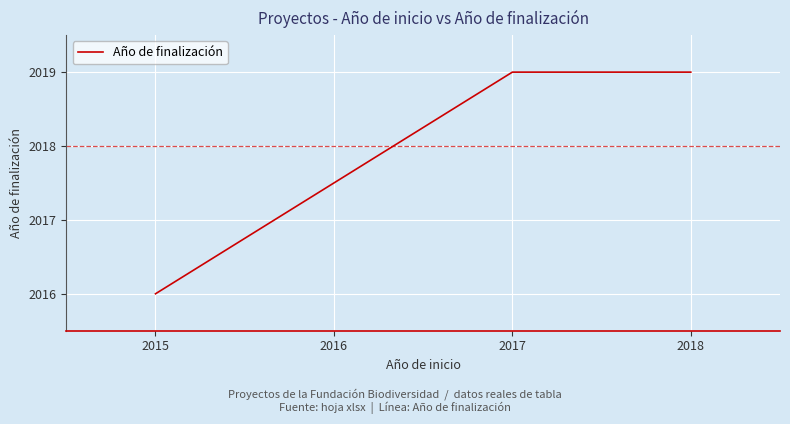

What is the smallest value displayed?

2016